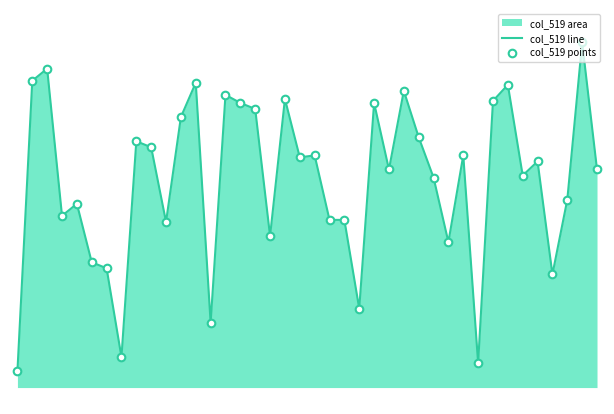

What is the total value across all series at 16?

78386